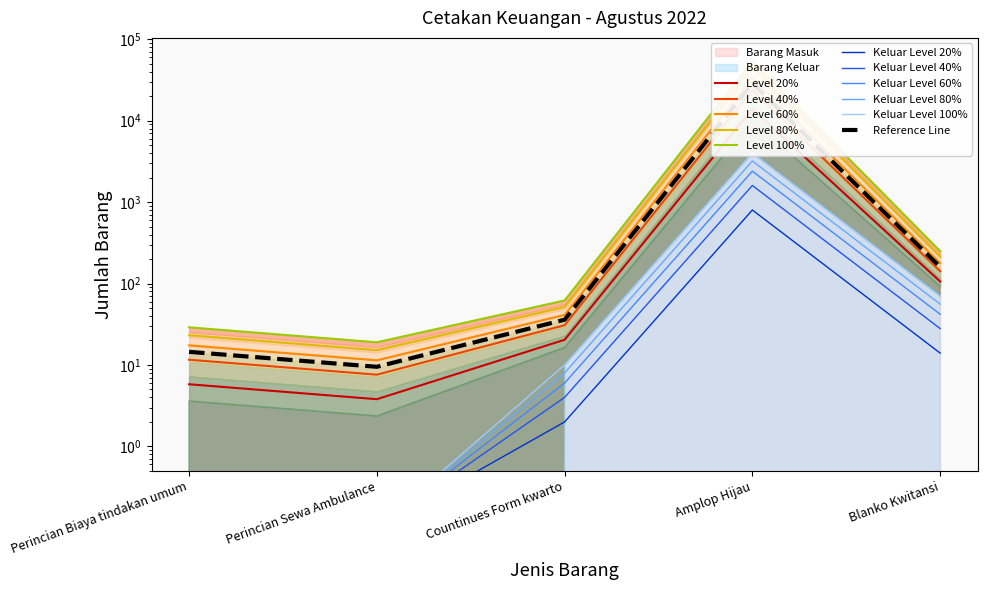

Which series changed the most between Perincian Sewa Ambulance and Amplop Hijau?

Barang Masuk